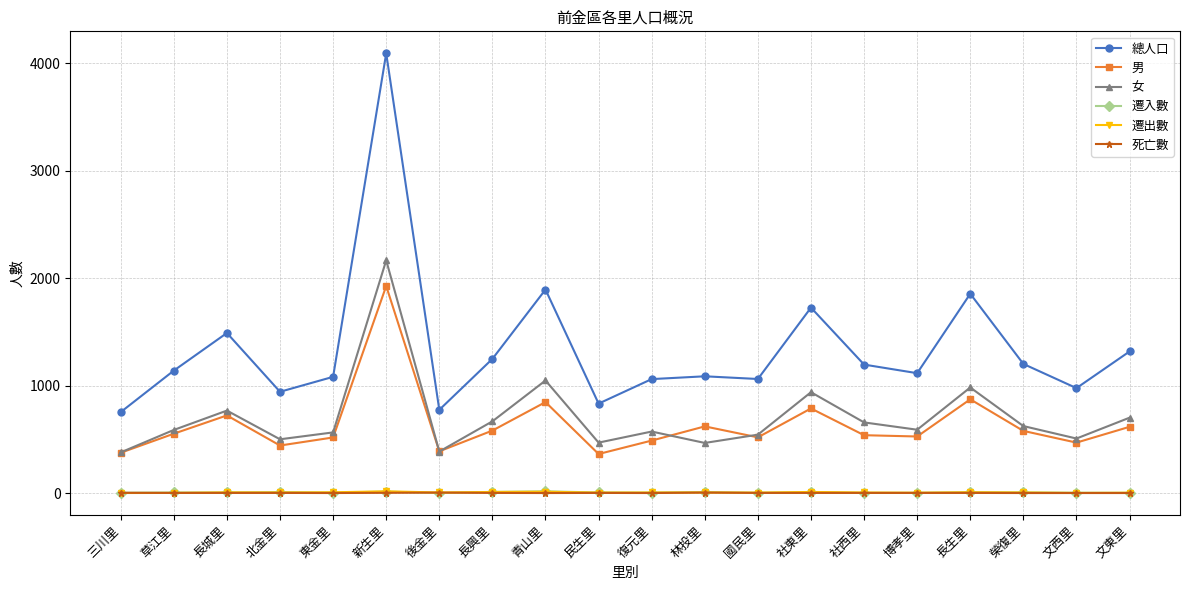

Which series changed the most between 青山里 and 民生里?

總人口